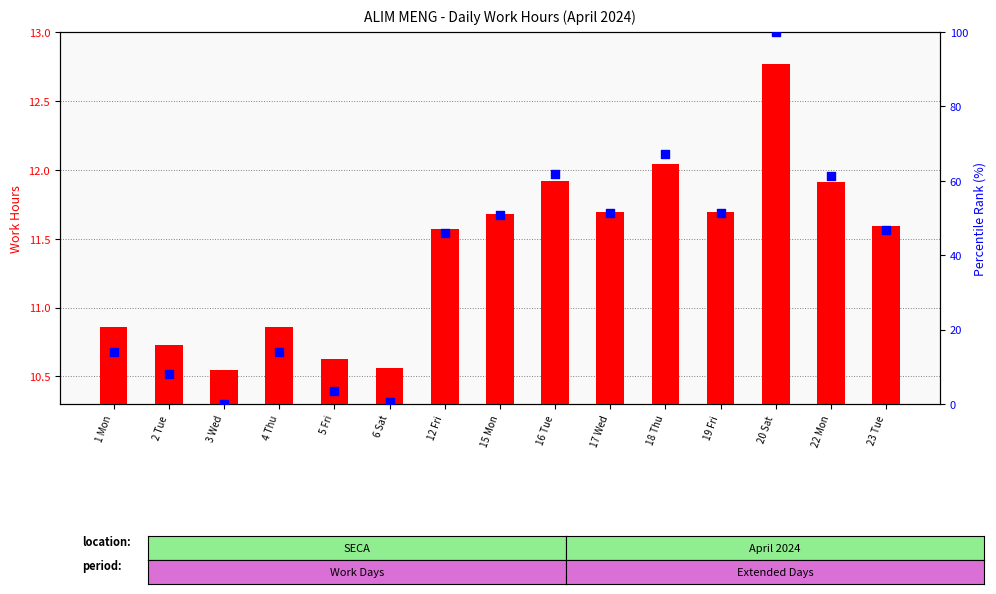

What is the total value across all series at 19 Fri?

63.0